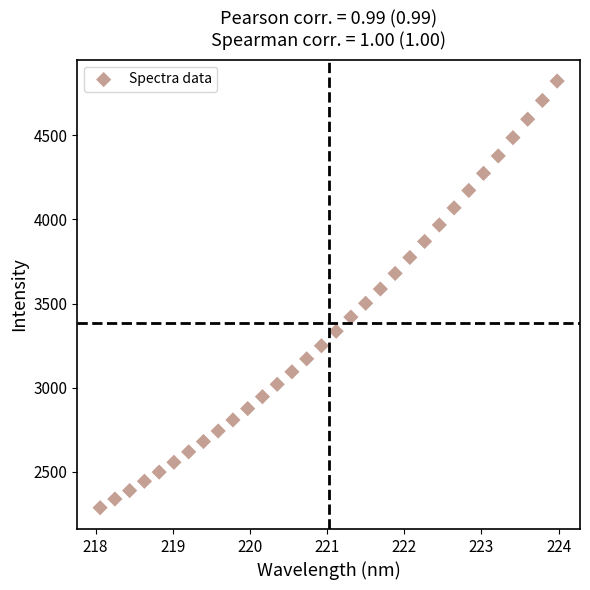

What is the range of Y values (max minus min)?

2534.3